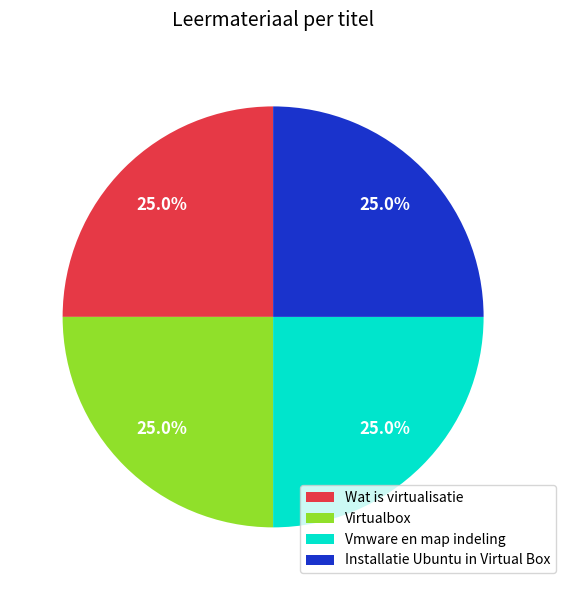

What is the ratio of the value at Vmware en map indeling to the value at Wat is virtualisatie?

1.0